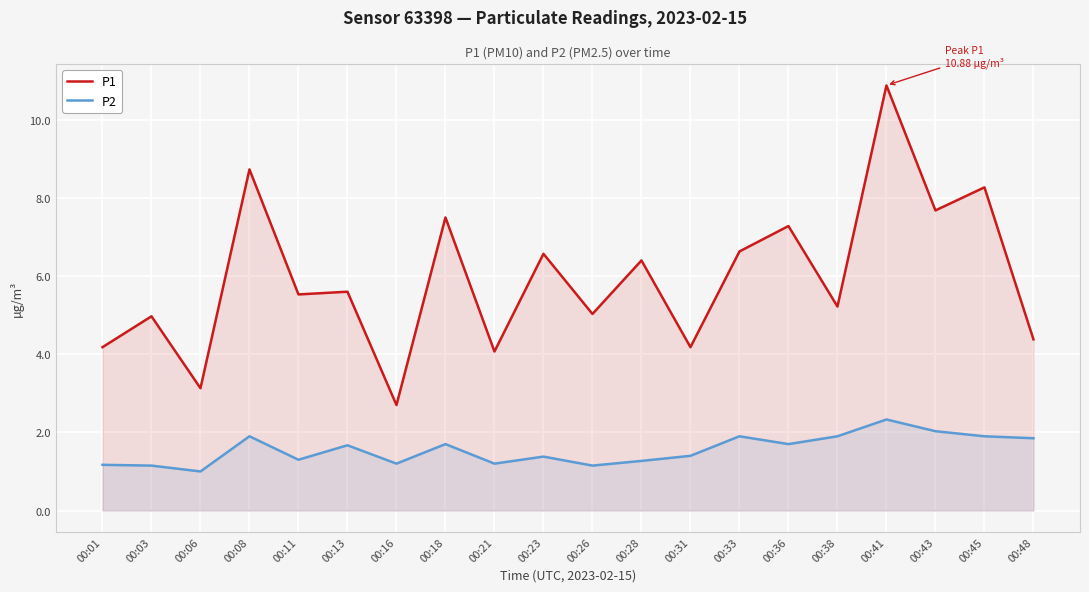

True or false: P1 and P2 cross at least once.

False